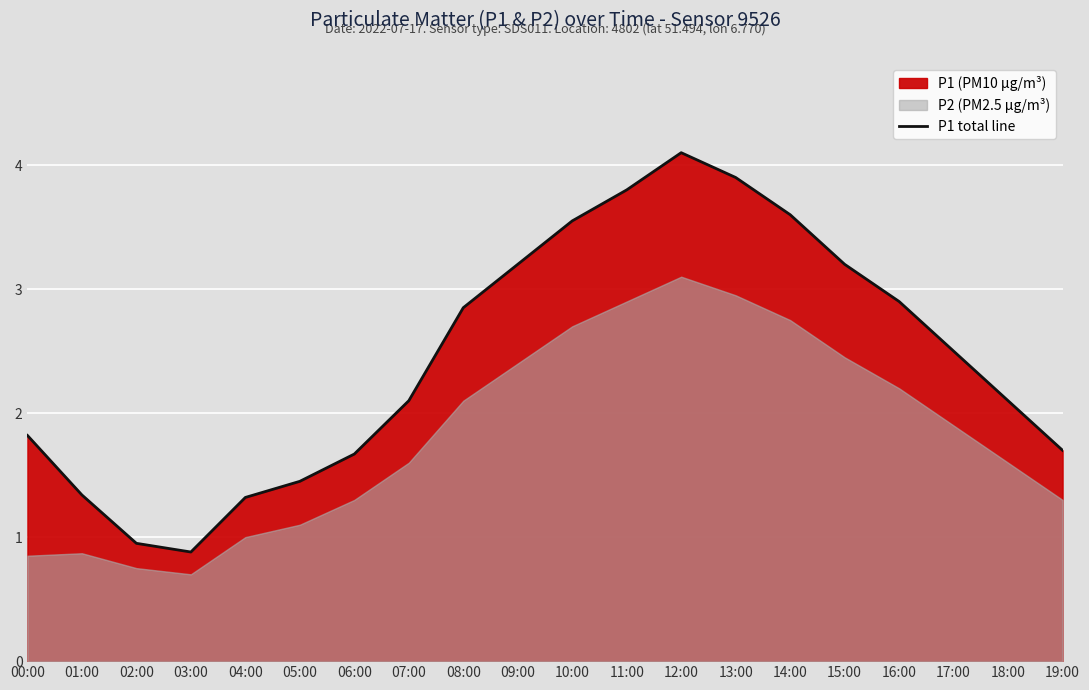

What is the average value?

2.4